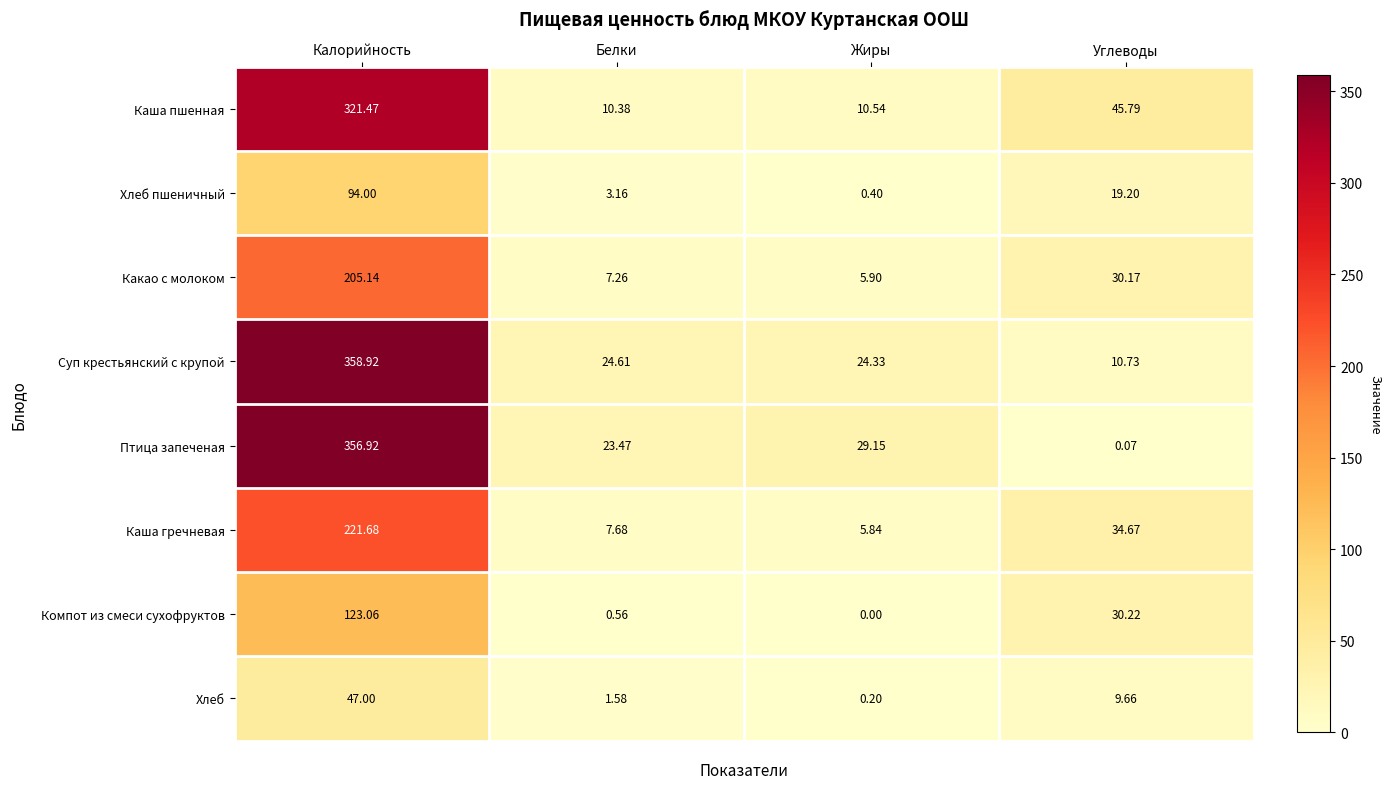

Which series has the widest spread of values?

Птица запеченая